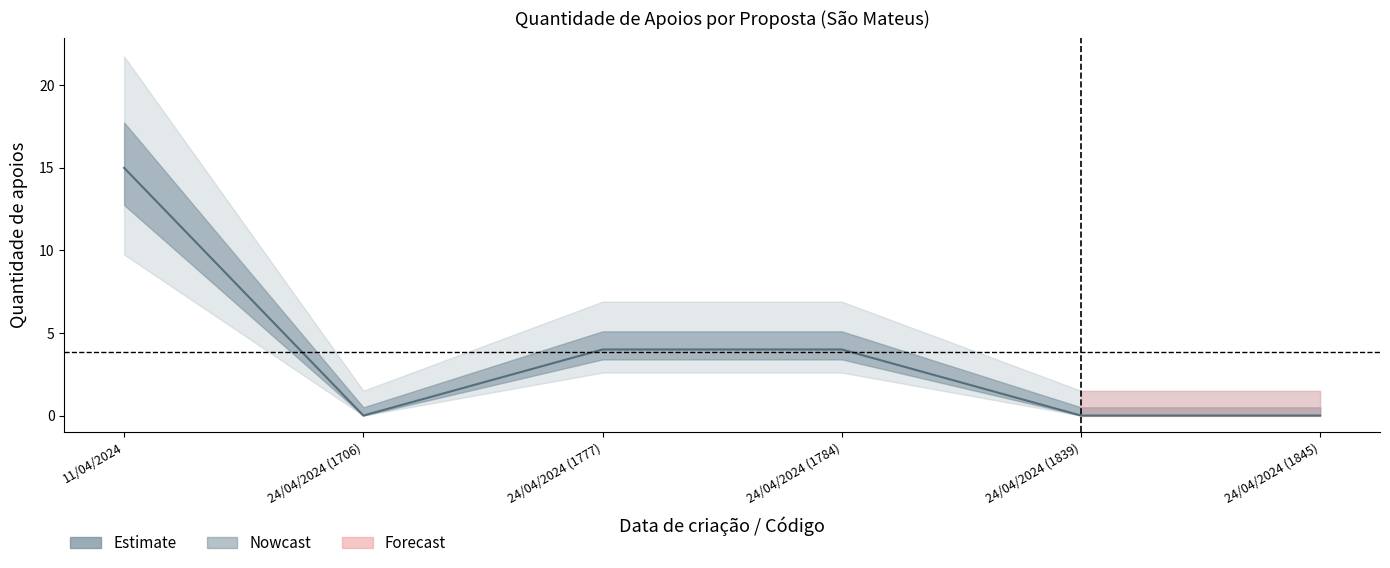

True or false: the data has more than 2 interior local peaks.

False